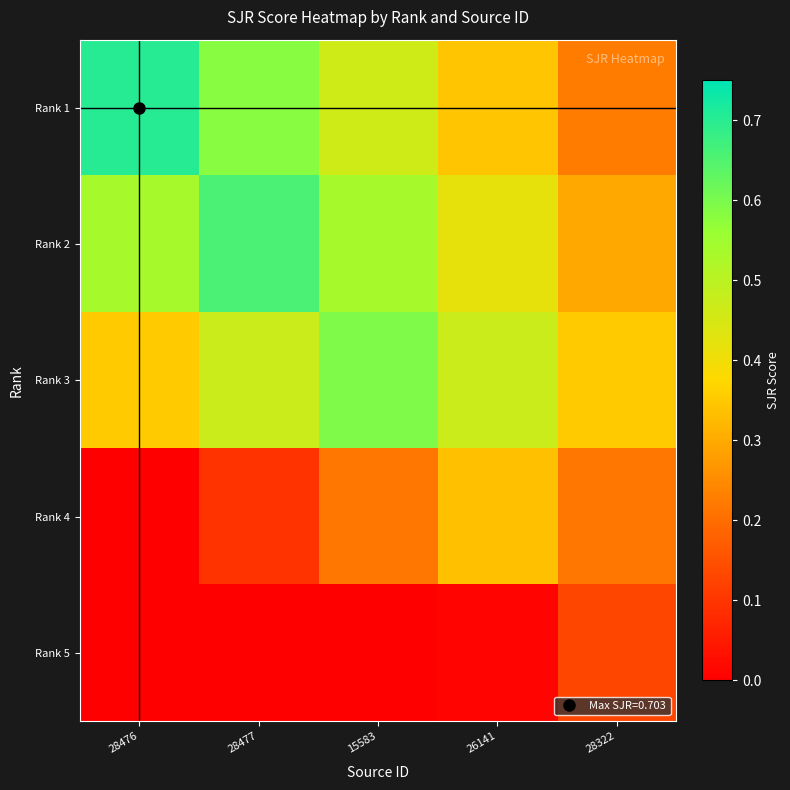

List the series in order of their peak value, lowest first.

Rank 5, Rank 4, Rank 3, Rank 2, Rank 1